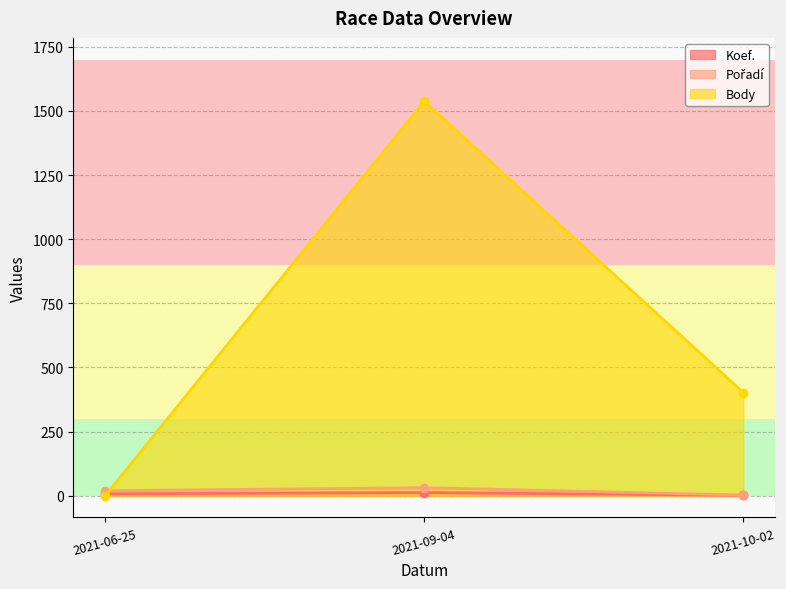

Is the value of Body at 2021-10-02 greater than the value of Koef. at 2021-06-25?

Yes